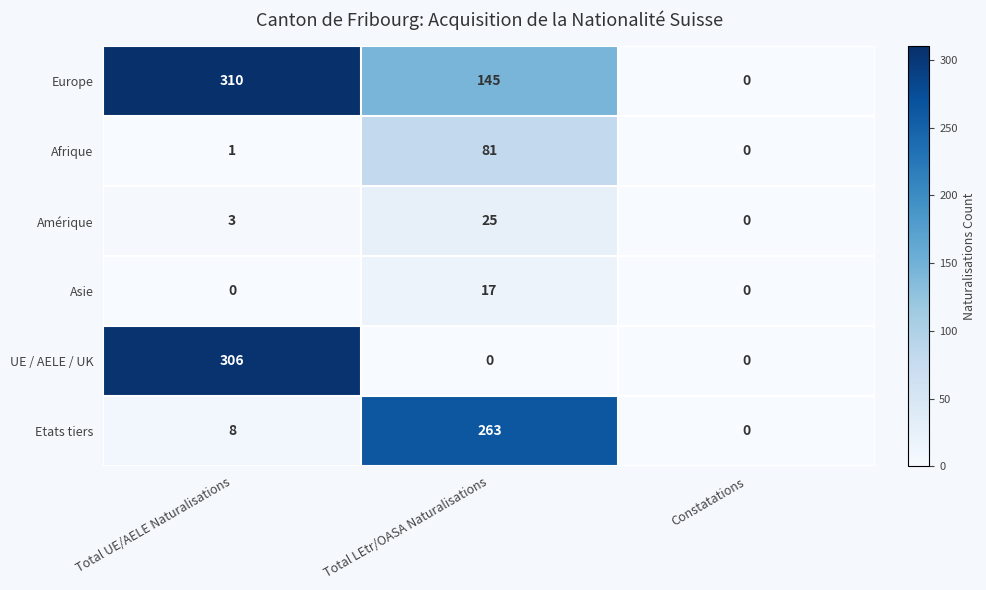

Reading left to right, list all the values displayed in this chart.

Europe: 310	145	0
Afrique: 1	81	0
Amérique: 3	25	0
Asie: 0	17	0
UE / AELE / UK: 306	0	0
Etats tiers: 8	263	0